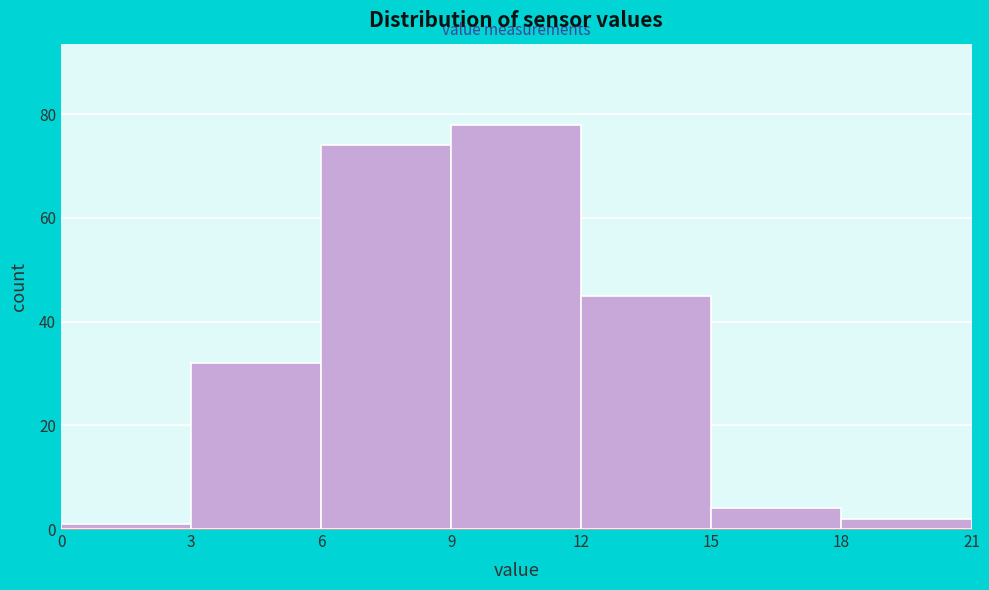

Reading left to right, transcribe this chart: for each bar, give the range it covers on the x-axis and its height. The values are not printed on the chart, so give them approximately, as read against the axis.

0 to 3: under 2
3 to 6: 32
6 to 9: 74
9 to 12: 78
12 to 15: 46
15 to 18: 4
18 to 21: 2